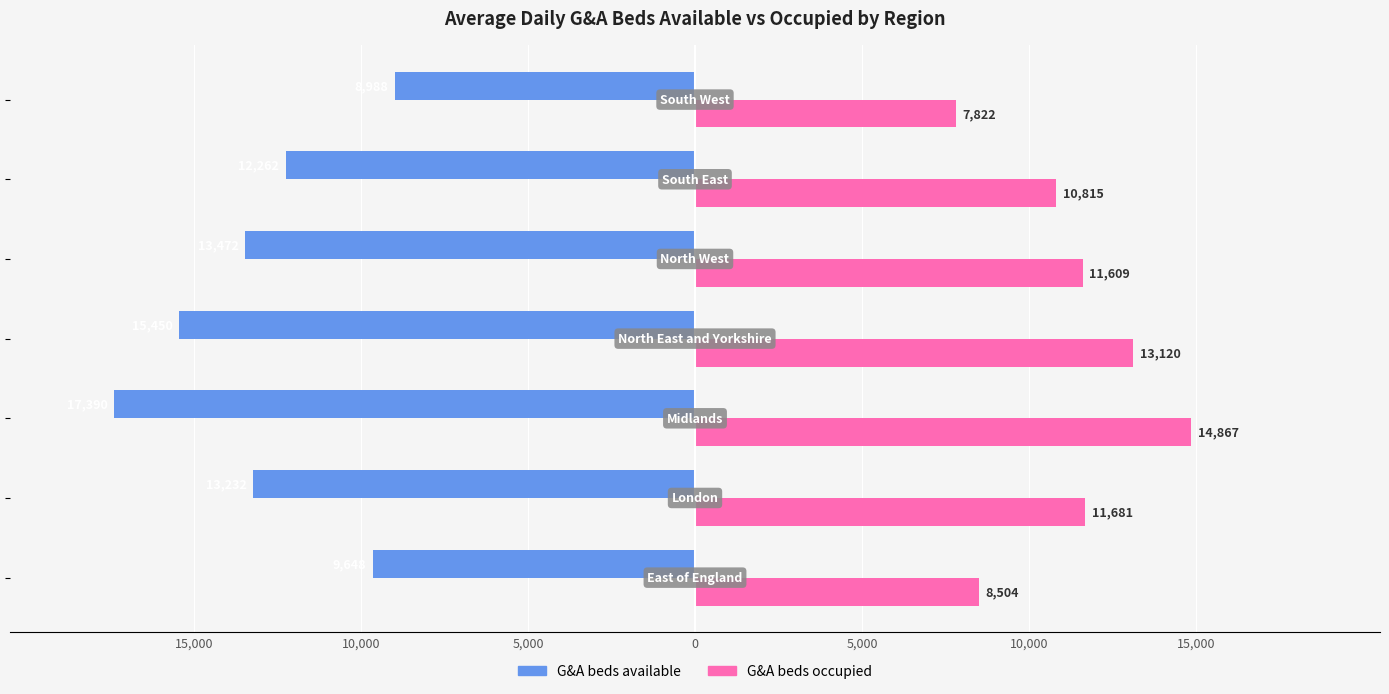

What are all the series names shown in the legend?

G&A beds available, G&A beds occupied